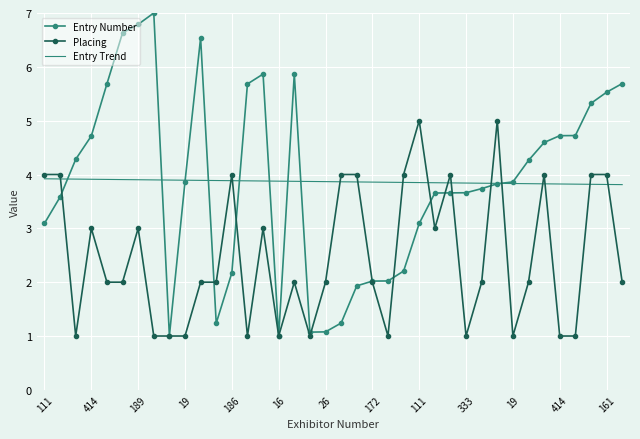

True or false: Placing has more than 2 points higher than both neighbors.

True